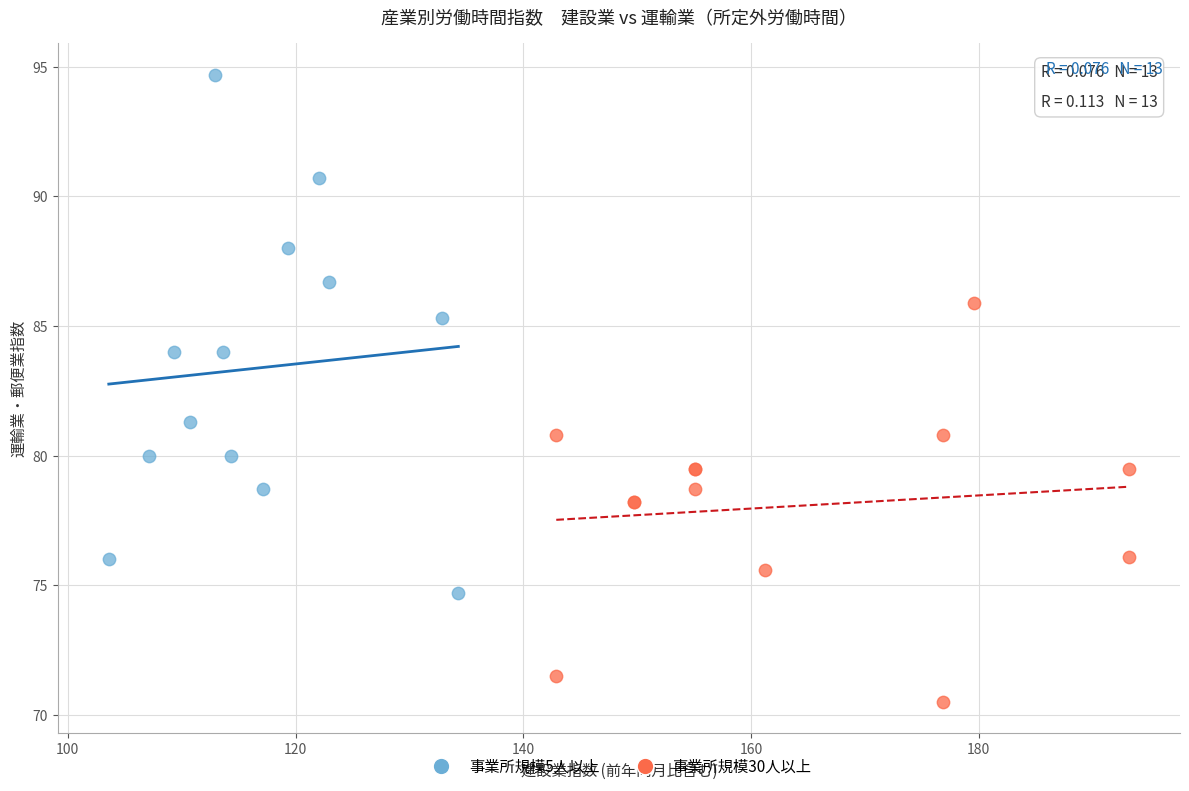

Which series has the largest Y range (max minus min)?

事業所規模5人以上